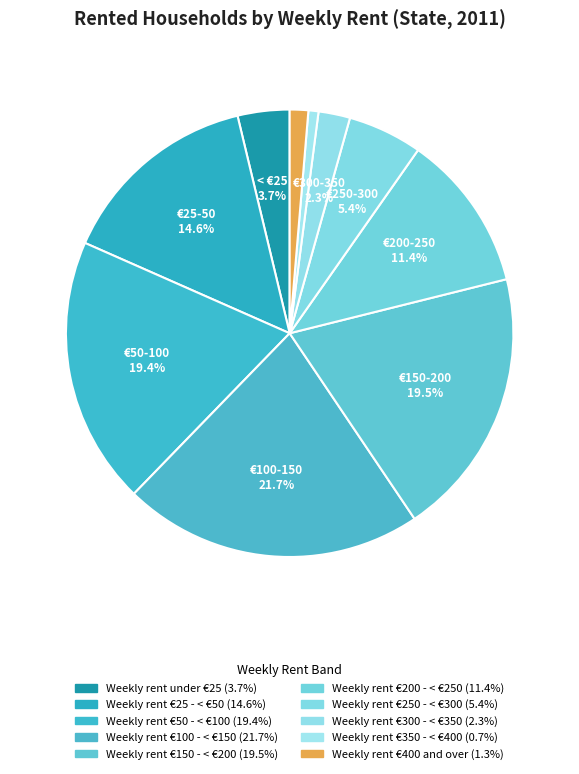

Rank the categories by value from highest to lowest.

Weekly rent €100 - < €150, Weekly rent €150 - < €200, Weekly rent €50 - < €100, Weekly rent €25 - < €50, Weekly rent €200 - < €250, Weekly rent €250 - < €300, Weekly rent under €25, Weekly rent €300 - < €350, Weekly rent €400 and over, Weekly rent €350 - < €400